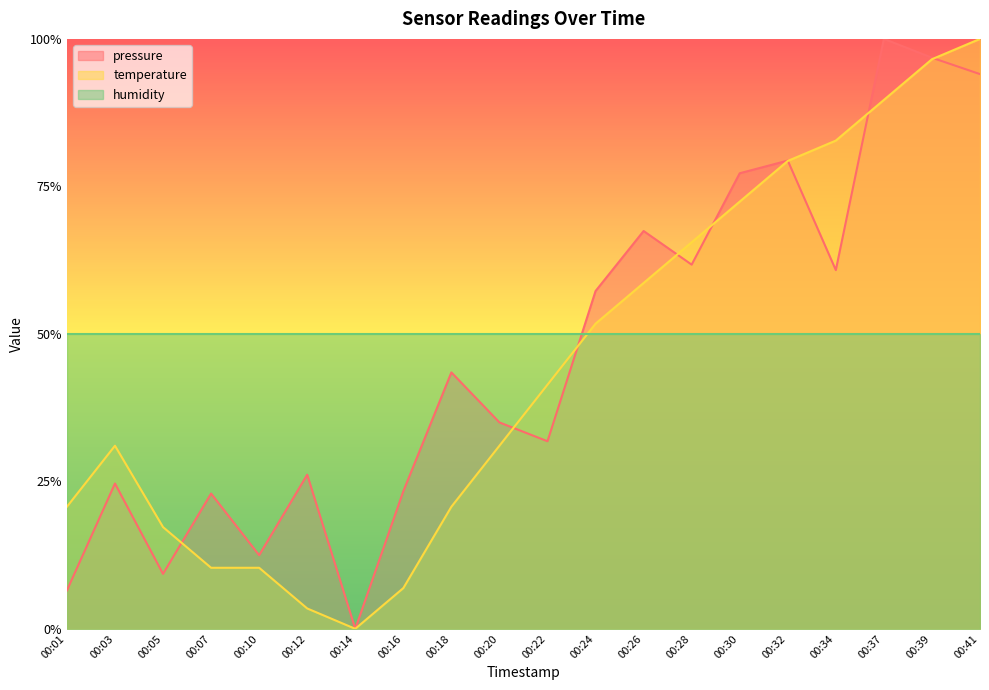

True or false: temperature has more than 2 points higher than both neighbors.

False